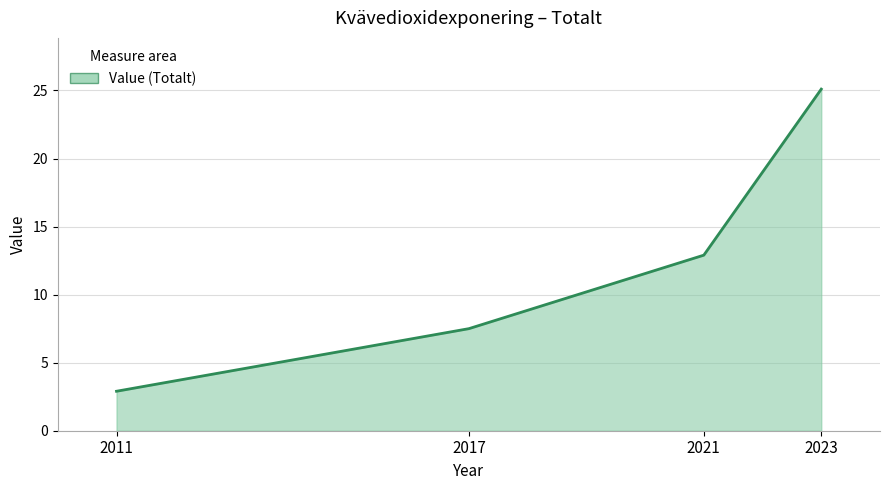

Reading left to right, transcribe all the data shown in this chart.

2011=2.9	2017=7.5	2021=12.9	2023=25.1